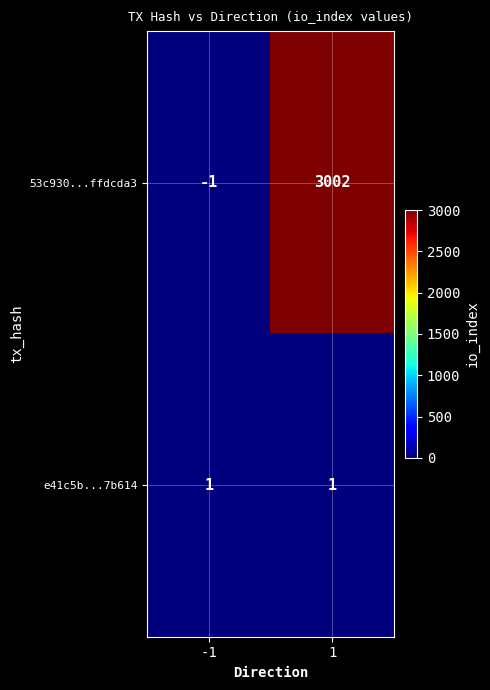

True or false: 53c930...ffdcda3 has a value of -1 at -1.

True